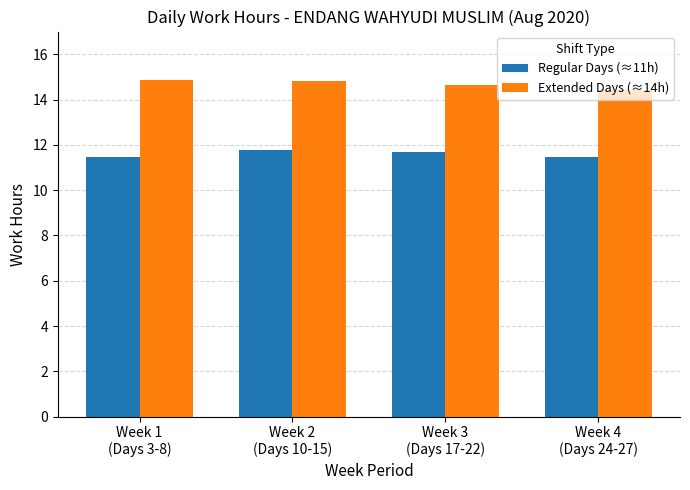

What is the minimum value shown in the chart?

11.4